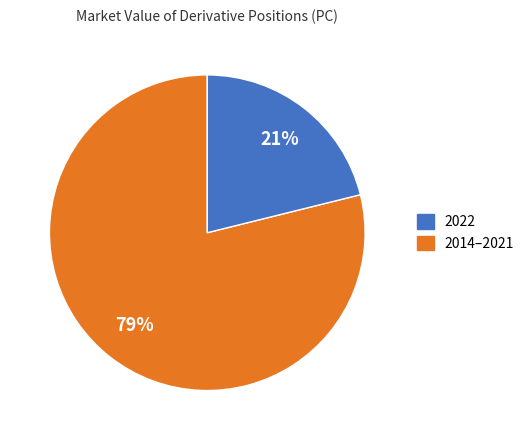

To the nearest percent, what is the difference between the largest and smallest slice percentages?

58%